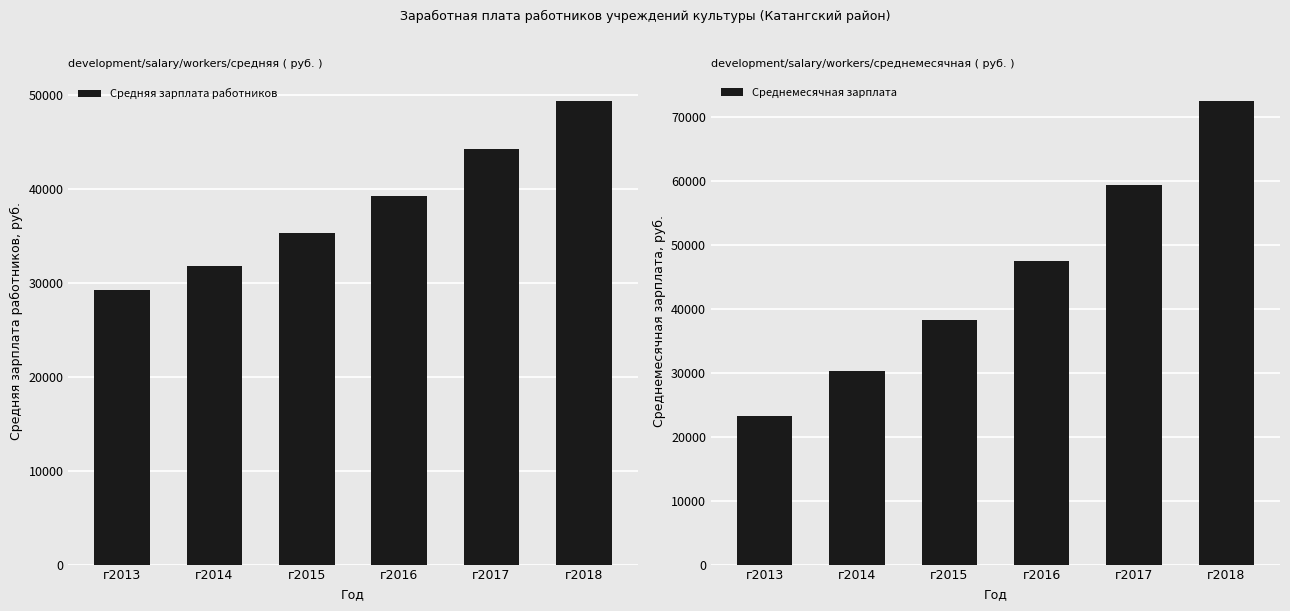

How many data points in Среднемесячная зарплата are less than 47548?

3